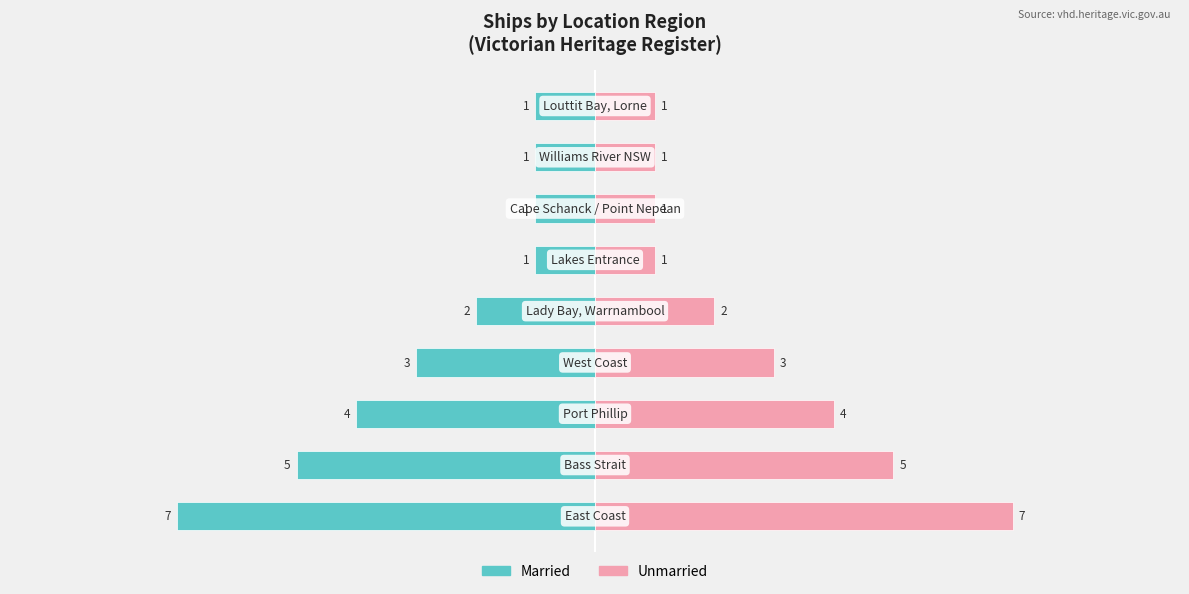

What is the average value of the Unmarried series?

3